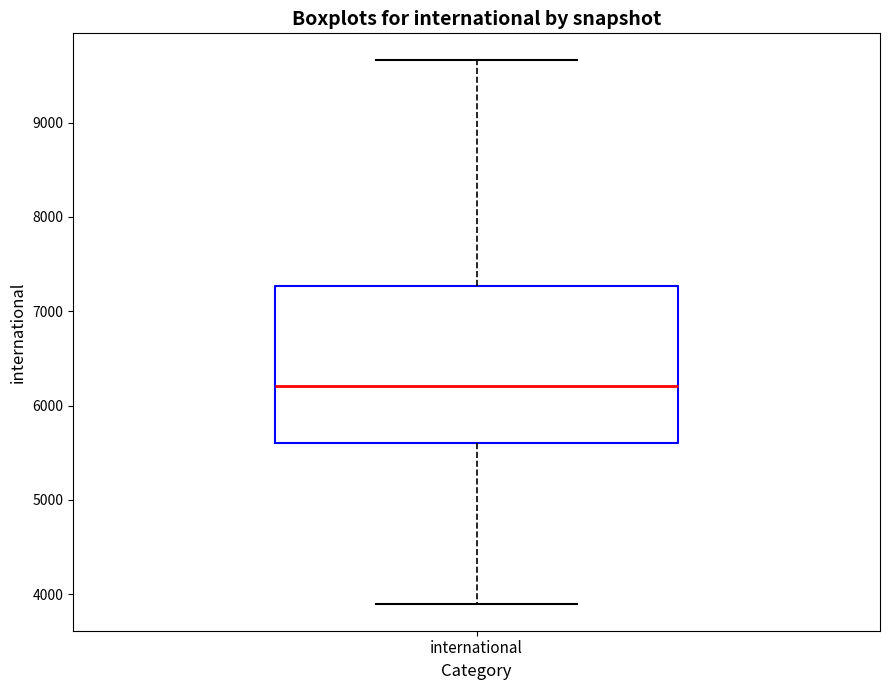

Where does the lower whisker of the box for international end on the y-axis? The values are not printed on the chart, so give them approximately, as read against the axis.

3900